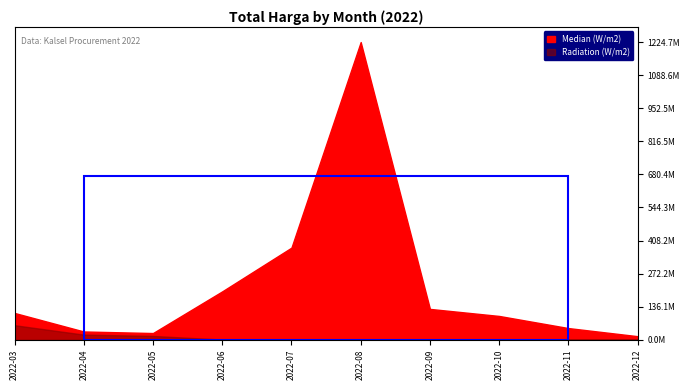

How many lines are shown in the chart?

2